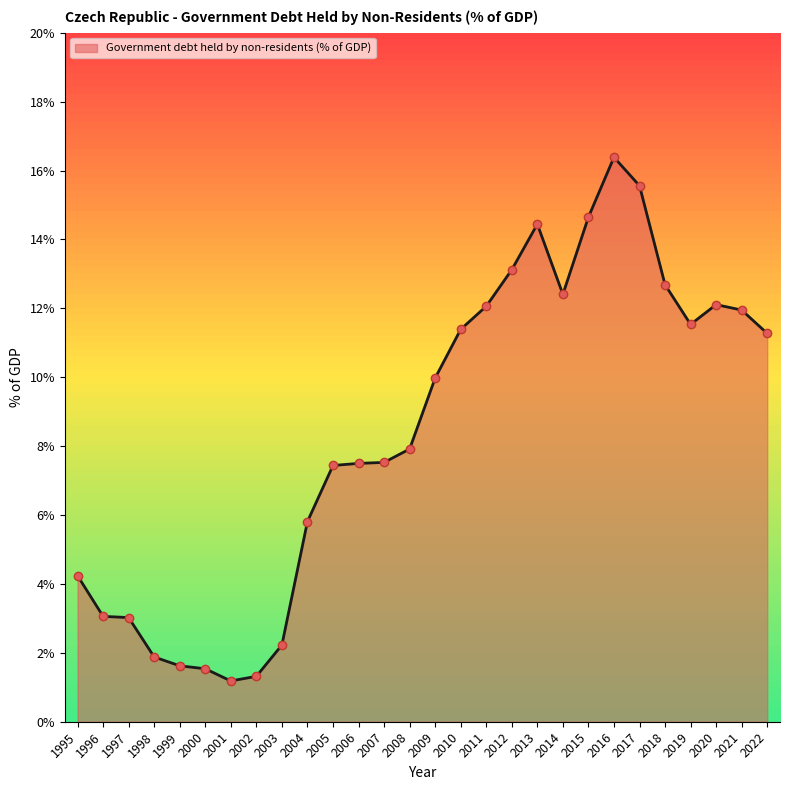

Approximately how many times larger is the value at 1997 compared to 2012?

0.2